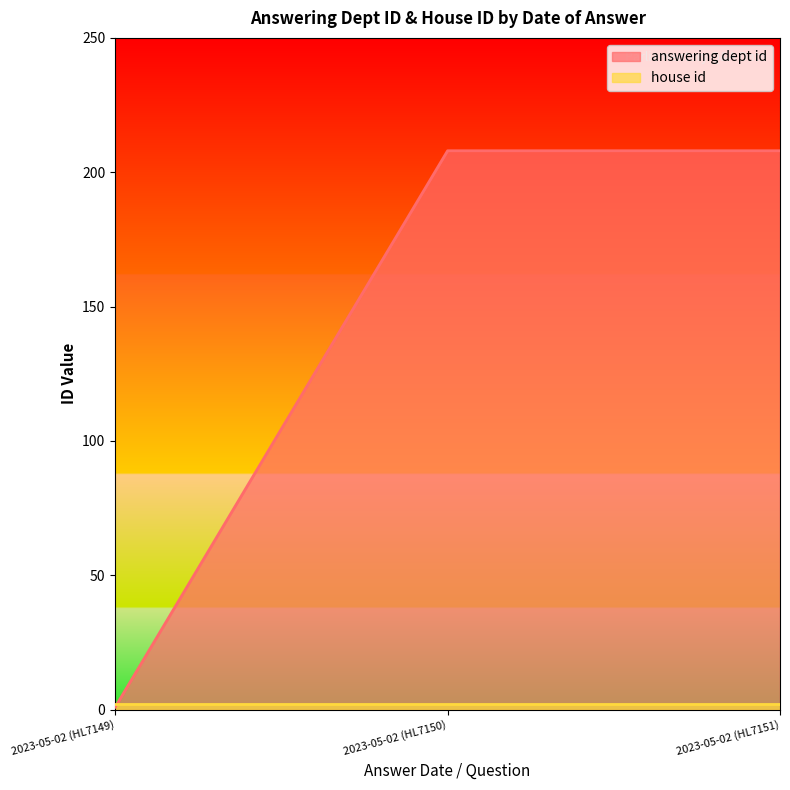

List the labels in order of value, smallest first.

2023-05-02 (HL7149), 2023-05-02 (HL7150), 2023-05-02 (HL7151)